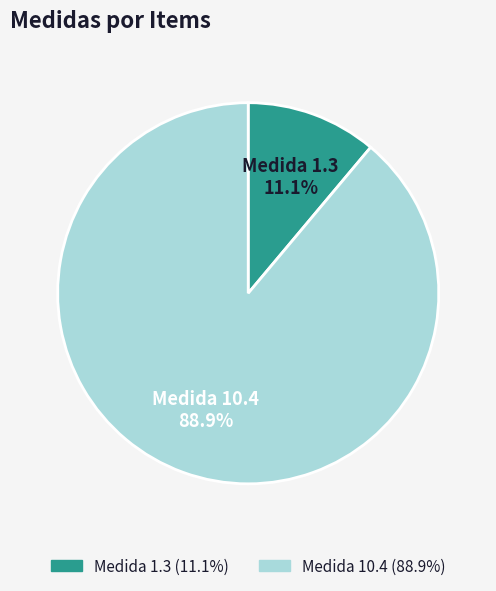

What is the smallest slice in the pie chart?

Medida 1.3